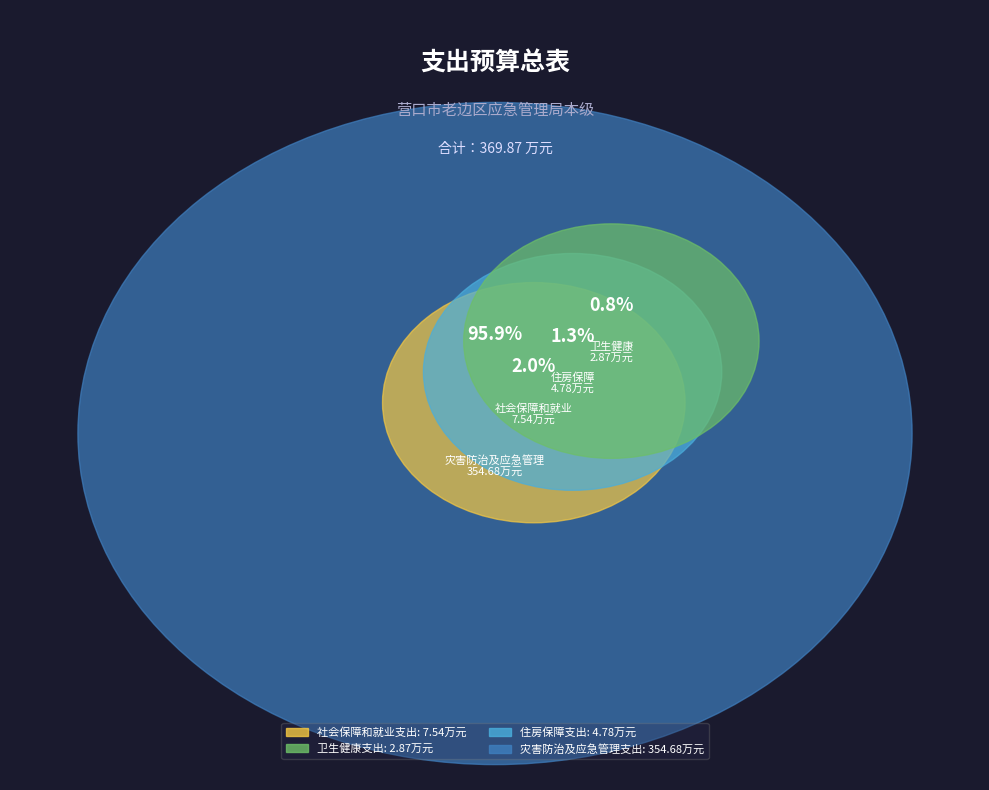

Count the number of slices in the pie.

4